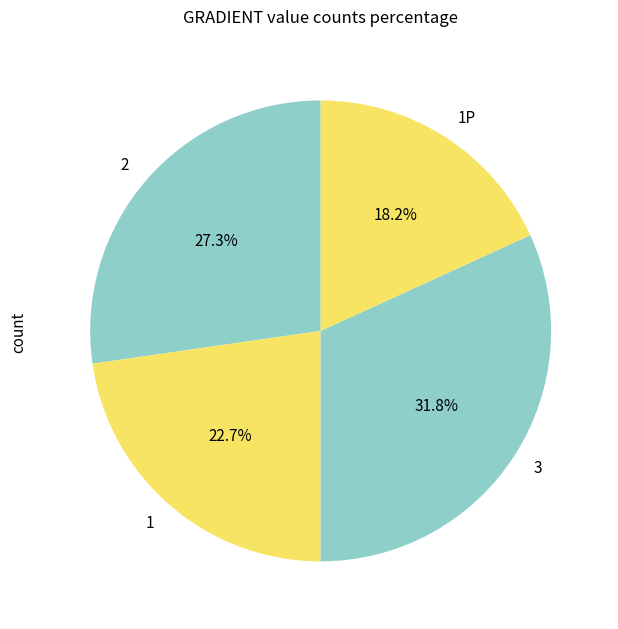

How many slices are in this pie chart?

4